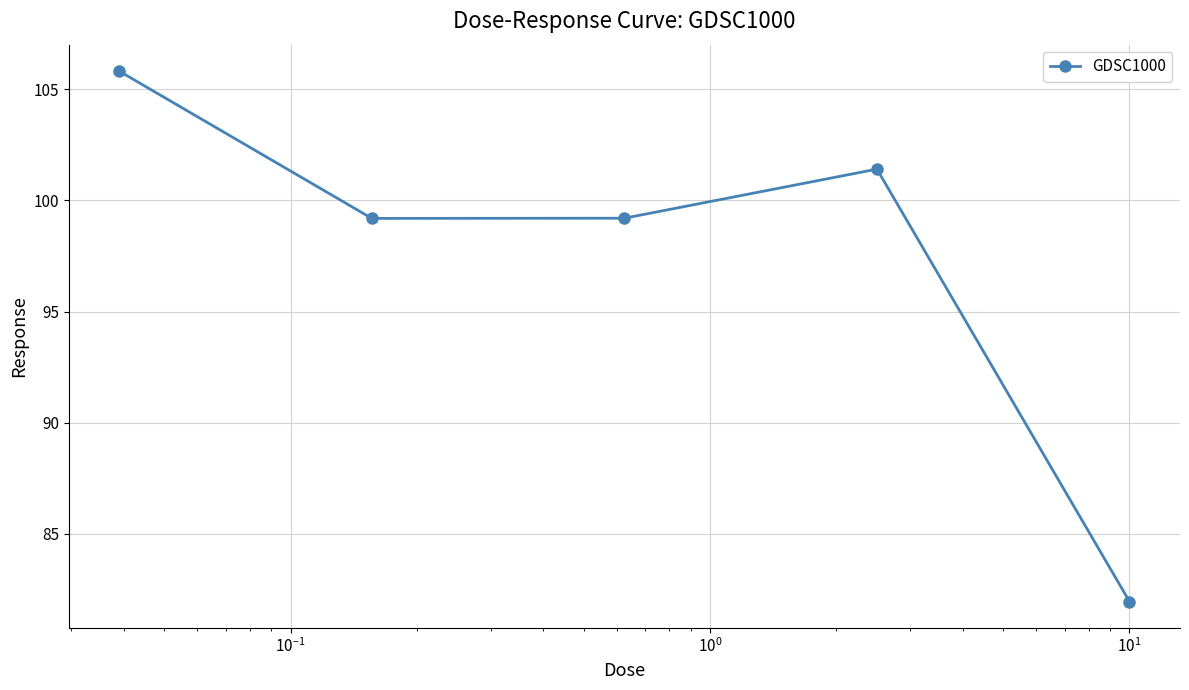

What is the value of the 4th point from the left?

101.4